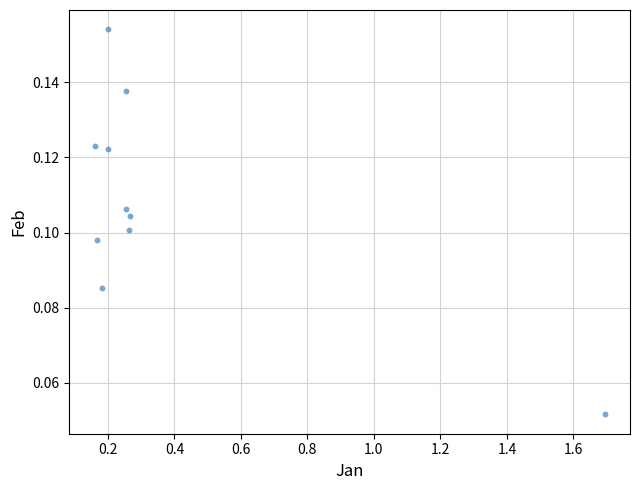

What is the average X value?

0.4